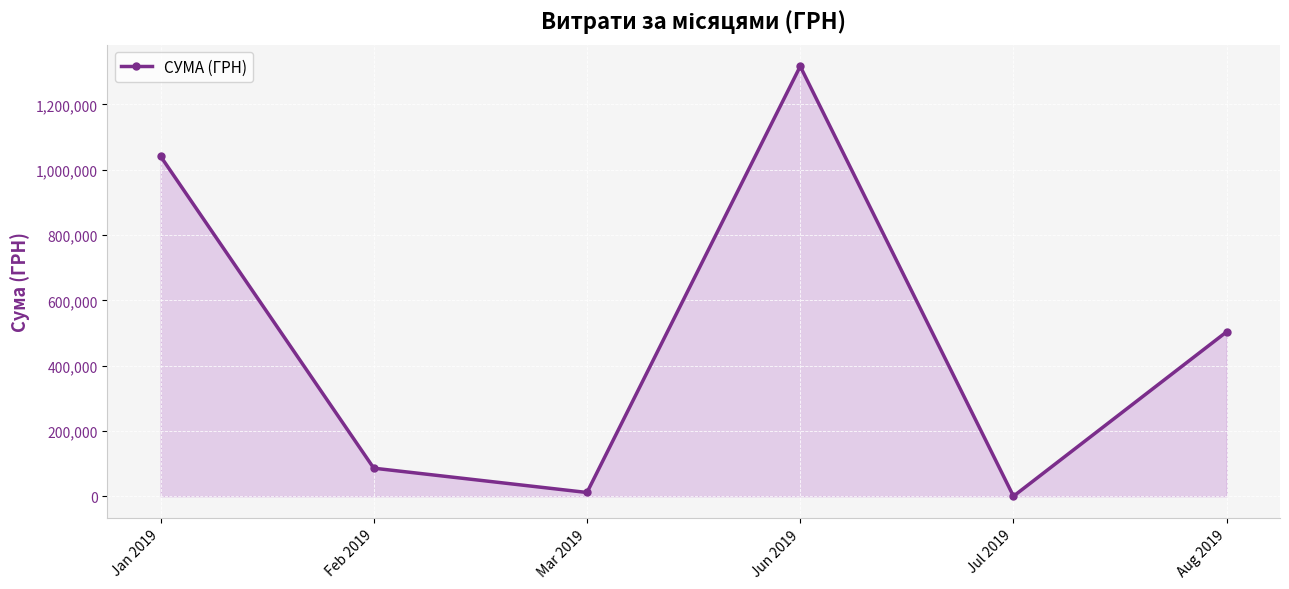

What is the difference between the values at Jun 2019 and Feb 2019?

1230912.1